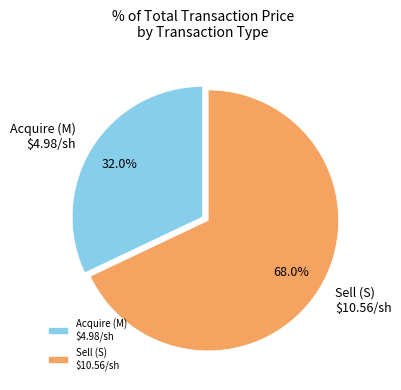

How many slices are in this pie chart?

2